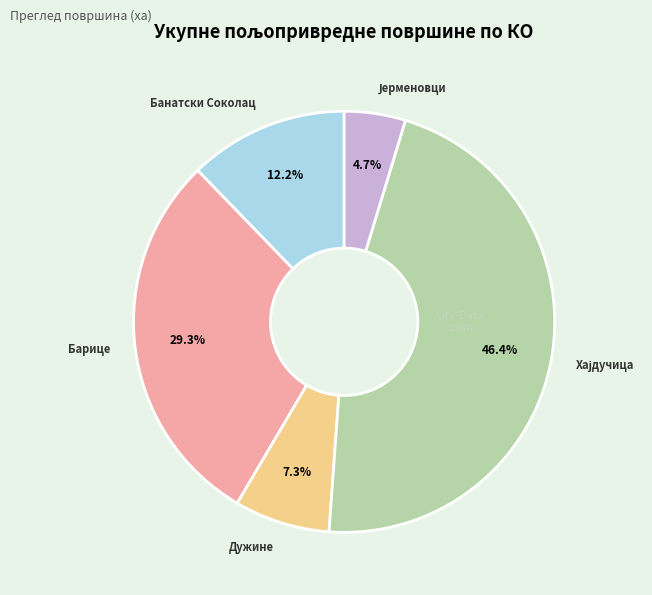

How many segments does this pie chart have?

5